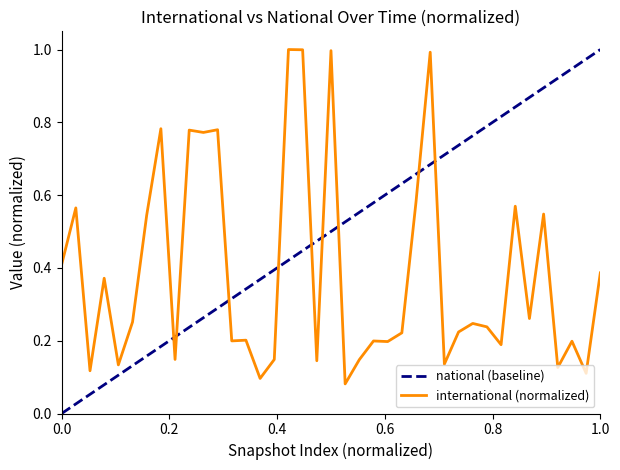

What is the maximum value for international (normalized)?

1.0